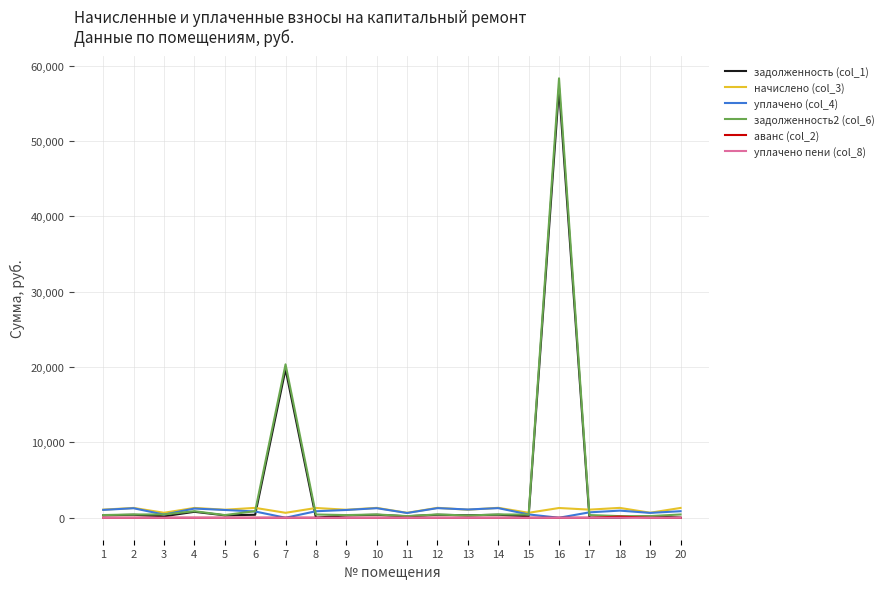

What are all the series names shown in the legend?

задолженность (col_1), начислено (col_3), уплачено (col_4), задолженность2 (col_6), аванс (col_2), уплачено пени (col_8)